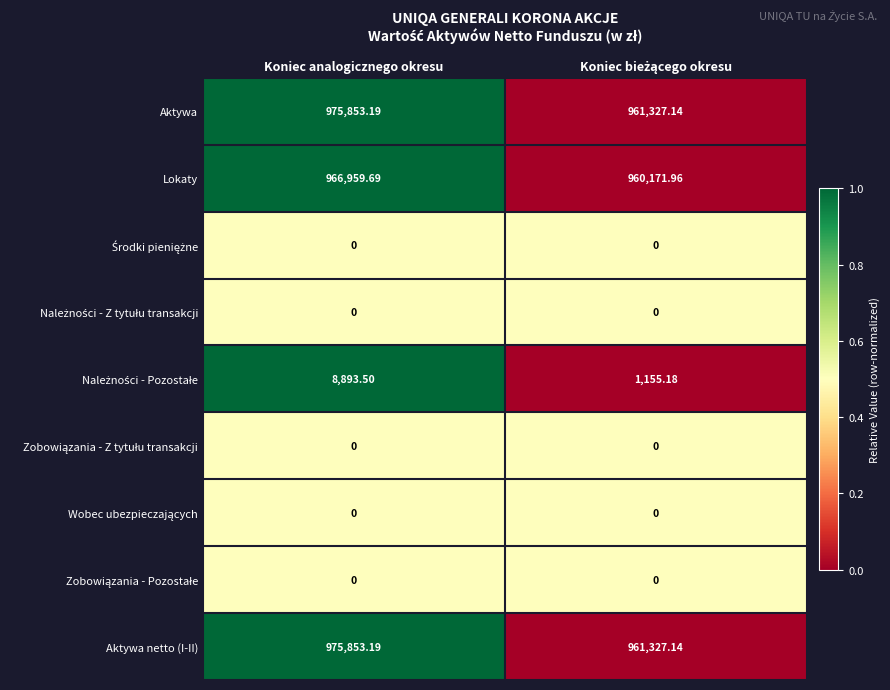

At which label does Lokaty first exceed 966959?

Koniec analogicznego okresu